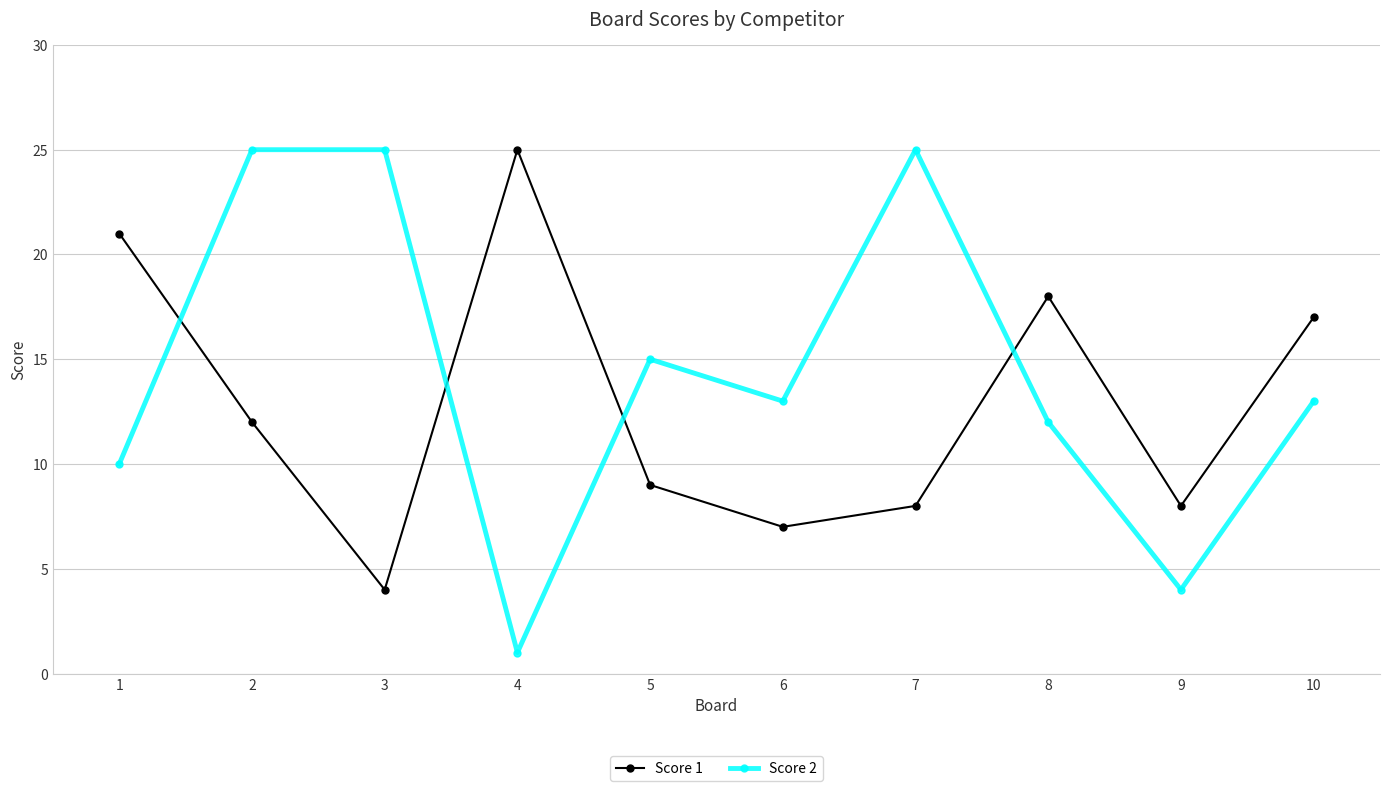

Which series has the widest spread of values?

Score 2